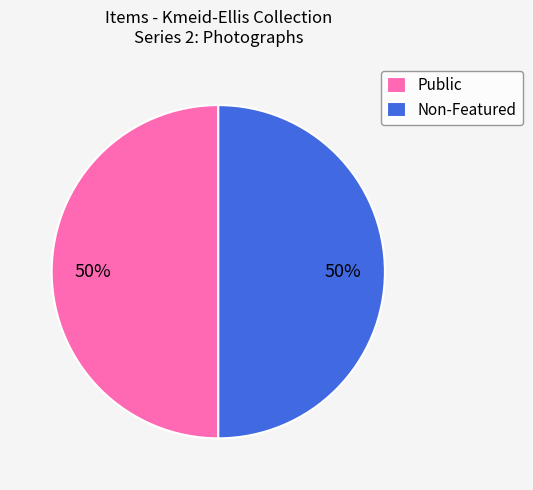

True or false: Public accounts for 61% of the total.

False